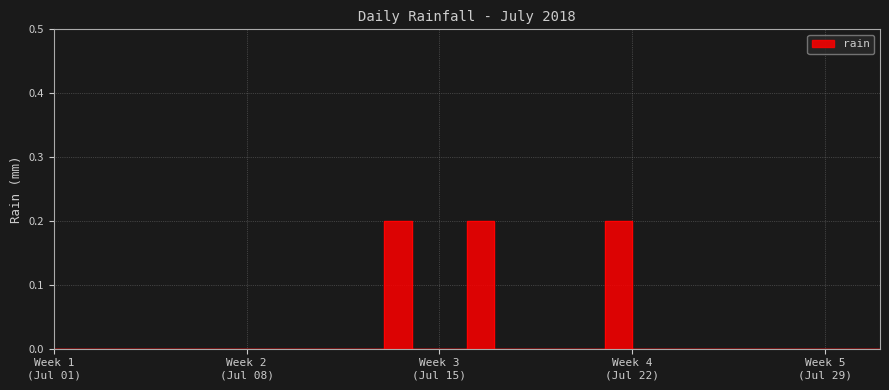

Rank the categories by value from lowest to highest.

2018-07-01, 2018-07-02, 2018-07-03, 2018-07-04, 2018-07-05, 2018-07-06, 2018-07-07, 2018-07-08, 2018-07-09, 2018-07-10, 2018-07-11, 2018-07-12, 2018-07-14, 2018-07-15, 2018-07-17, 2018-07-18, 2018-07-19, 2018-07-20, 2018-07-22, 2018-07-23, 2018-07-24, 2018-07-25, 2018-07-26, 2018-07-27, 2018-07-28, 2018-07-29, 2018-07-30, 2018-07-31, 2018-07-13, 2018-07-16, 2018-07-21